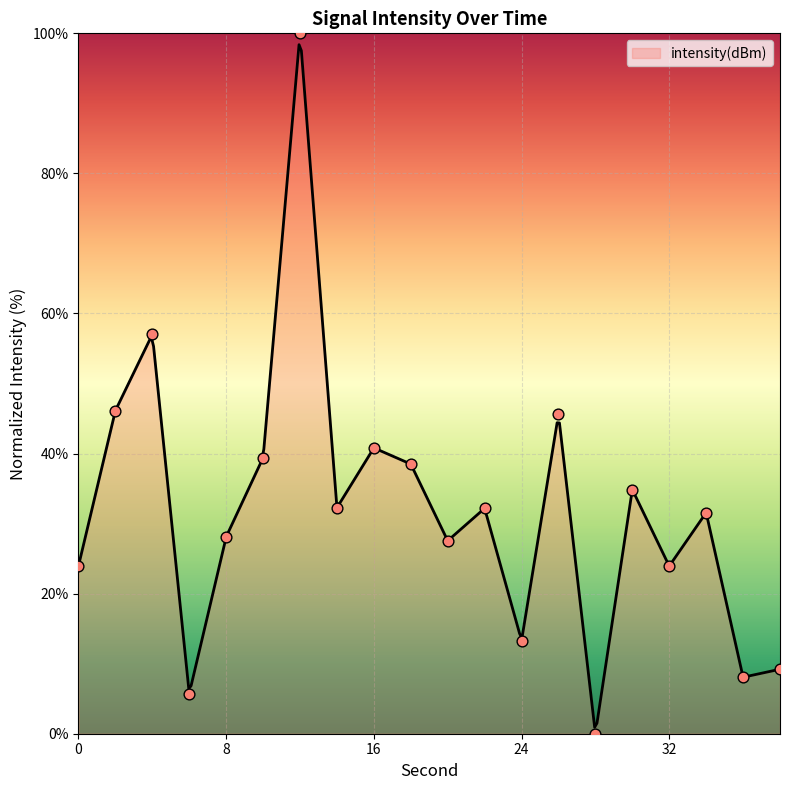

What is the change in value from 0 to 12?

+76.0